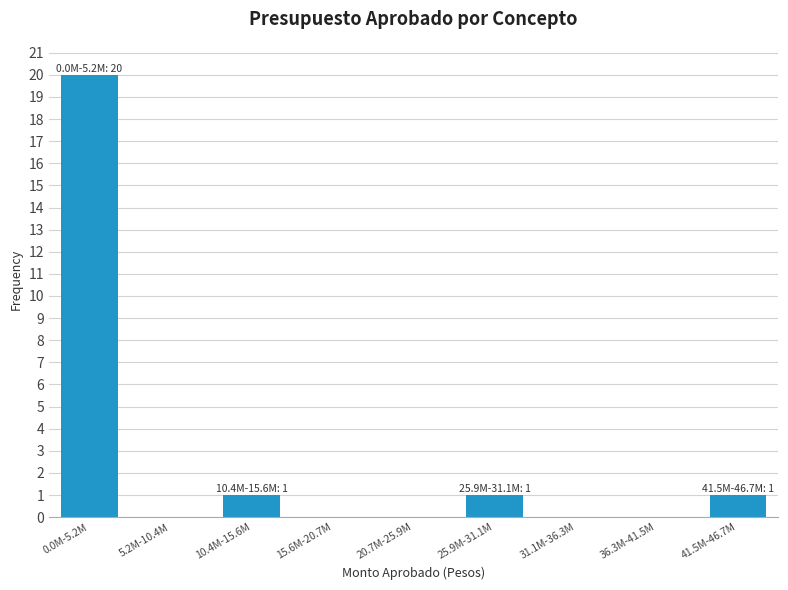

Reading right to left, what are all the values shown in this chart?

41.5M-46.7M=1	36.3M-41.5M=0	31.1M-36.3M=0	25.9M-31.1M=1	20.7M-25.9M=0	15.6M-20.7M=0	10.4M-15.6M=1	5.2M-10.4M=0	0.0M-5.2M=20